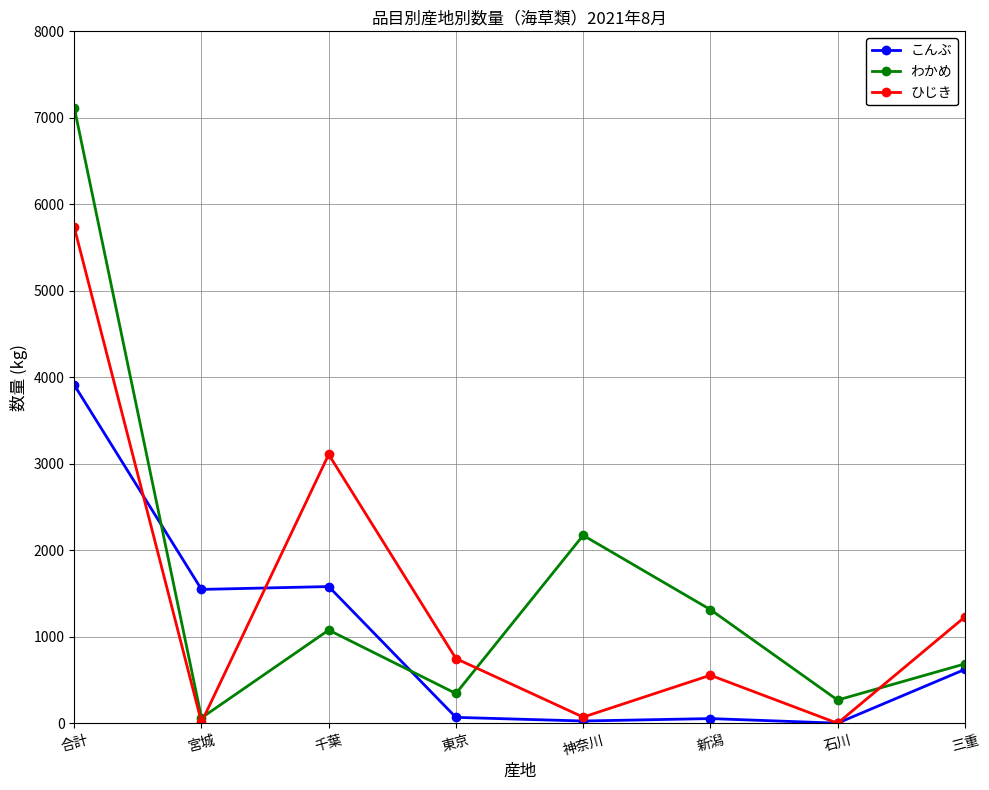

In わかめ, how many points are lower than both neighbors (excluding endpoints)?

3